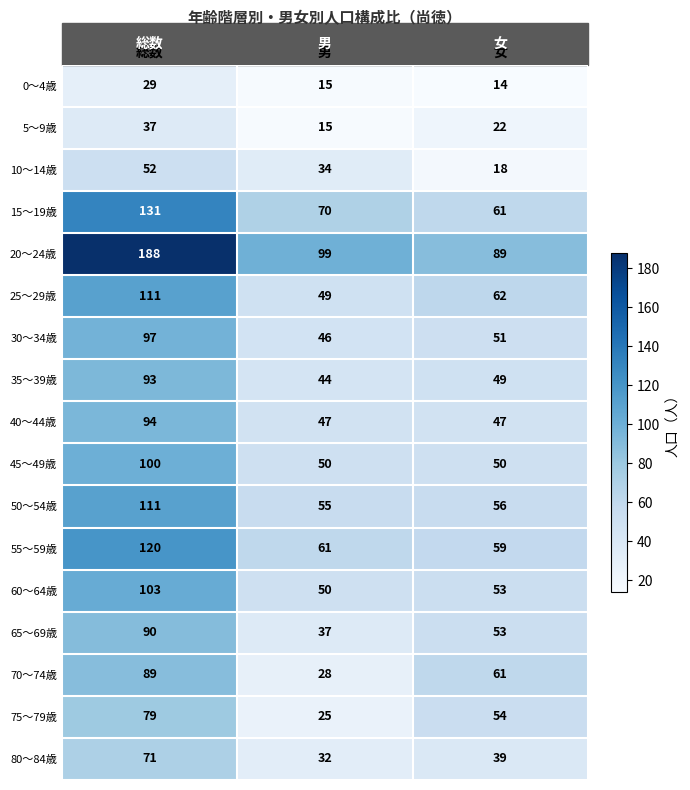

List the labels in order of 25～29歳 value, smallest first.

男, 女, 総数